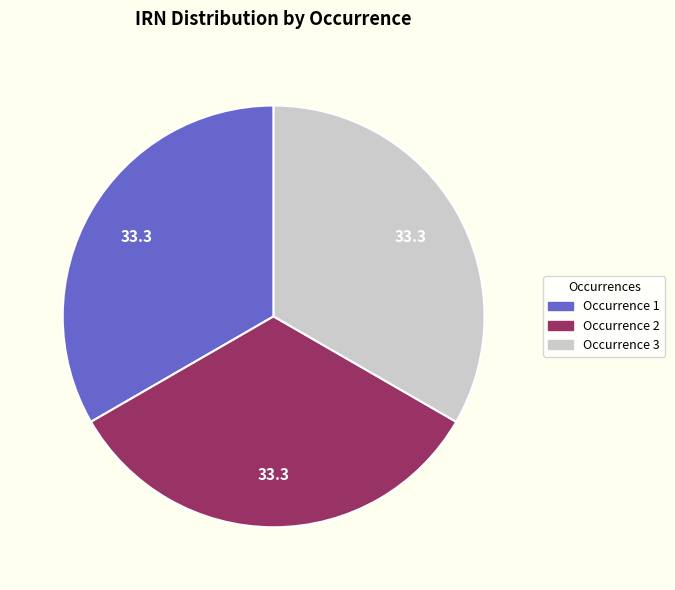

Is there any slice that represents more than half of the pie?

No